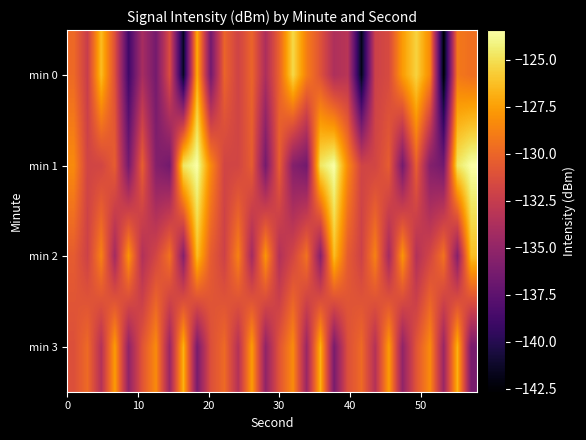

Reading right to left, list all the values displayed in this chart.

min 0: -129.6	-129.1	-142.6	-128.4	-125.5	-127.6	-131.5	-132.2	-141.8	-133.1	-133.7	-131.0	-128.9	-125.3	-130.1	-133.8	-130.0	-132.0	-130.1	-136.5	-127.0	-141.6	-131.4	-136.4	-134.0	-138.9	-131.2	-126.3	-132.4	-129.8
min 1: -123.4	-124.7	-136.5	-135.7	-130.4	-136.4	-130.5	-131.8	-131.9	-128.4	-123.4	-124.7	-136.5	-135.7	-130.4	-136.4	-130.5	-131.8	-131.9	-128.4	-123.4	-124.7	-136.5	-135.7	-130.4	-136.4	-130.5	-131.8	-131.9	-128.4
min 2: -126.3	-135.6	-129.4	-131.8	-133.5	-127.9	-134.2	-128.7	-132.1	-130.5	-126.3	-135.6	-129.4	-131.8	-133.5	-127.9	-134.2	-128.7	-132.1	-130.5	-126.3	-135.6	-129.4	-131.8	-133.5	-127.9	-134.2	-128.7	-132.1	-130.5
min 3: -136.2	-126.8	-134.7	-128.3	-130.9	-135.1	-127.6	-133.4	-129.8	-131.2	-136.2	-126.8	-134.7	-128.3	-130.9	-135.1	-127.6	-133.4	-129.8	-131.2	-136.2	-126.8	-134.7	-128.3	-130.9	-135.1	-127.6	-133.4	-129.8	-131.2